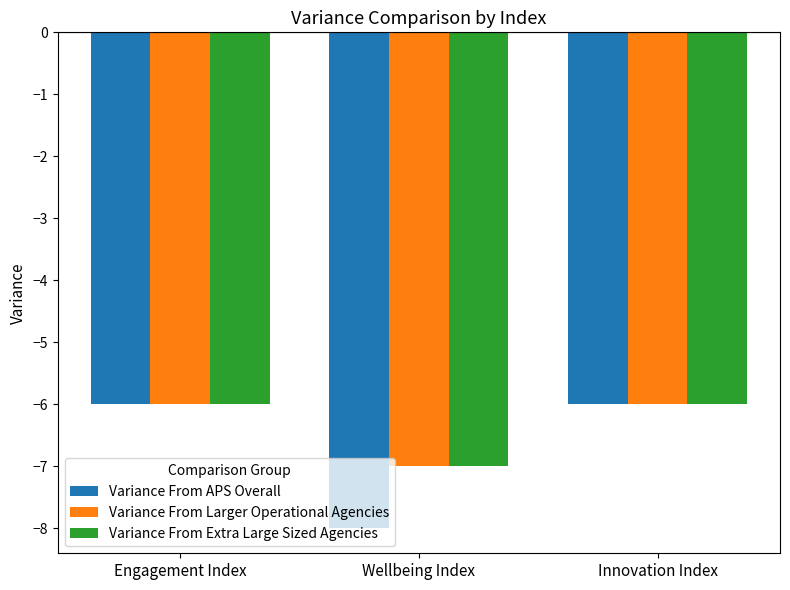

What is the spread (max minus min) of values at Wellbeing Index?

1